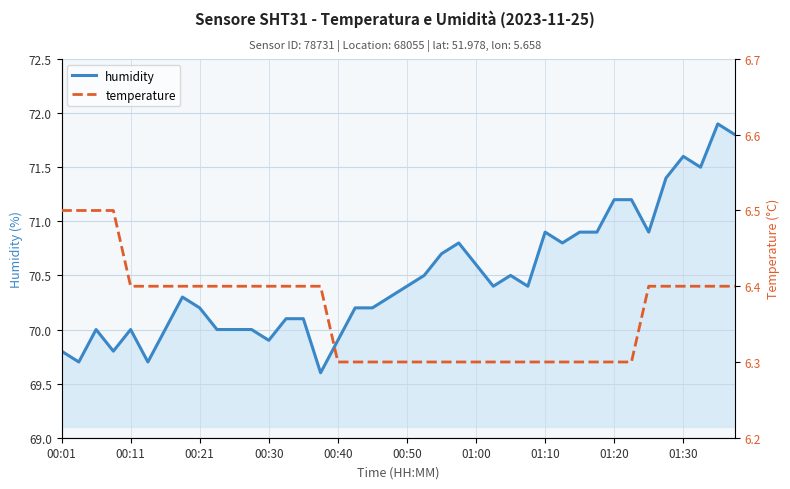

Is it true that humidity equals 70.9 at 31?

True